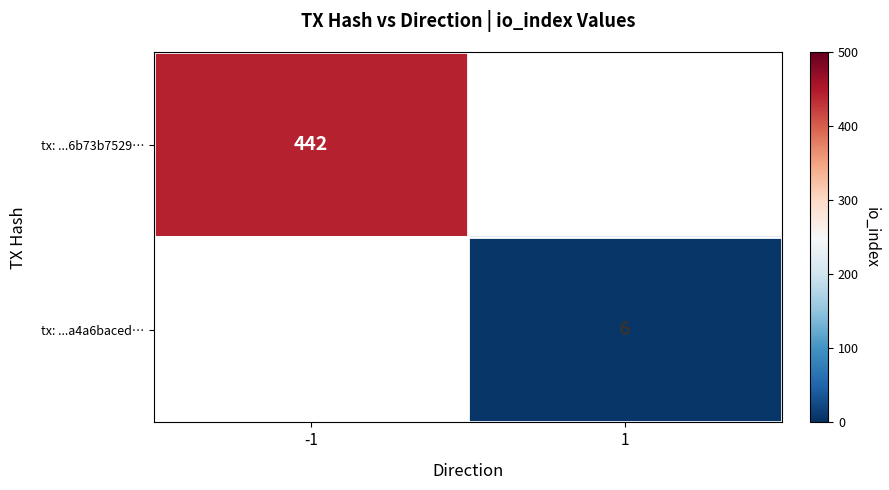

True or false: tx: ...a4a6baced… has a value of 6 at 1.

True